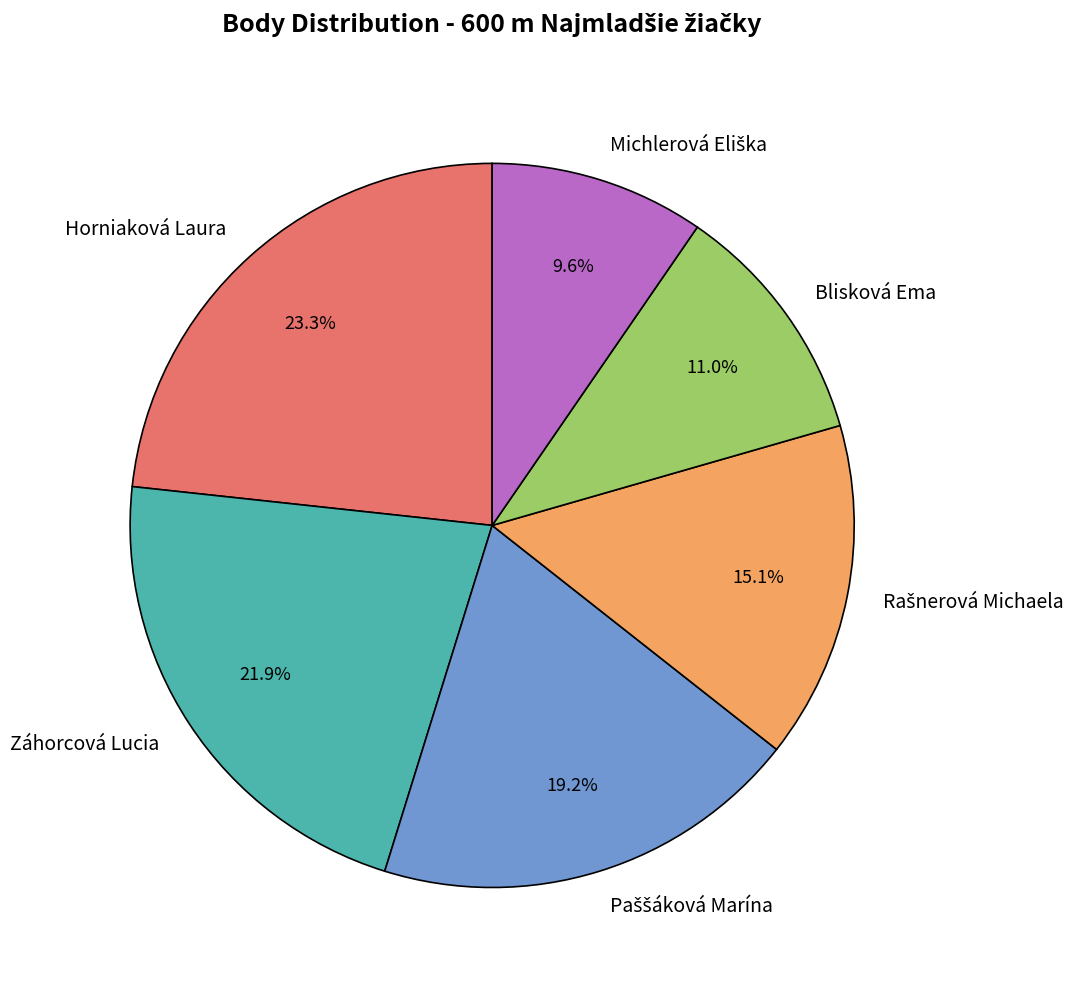

To the nearest percent, what portion does Horniaková Laura represent?

23%